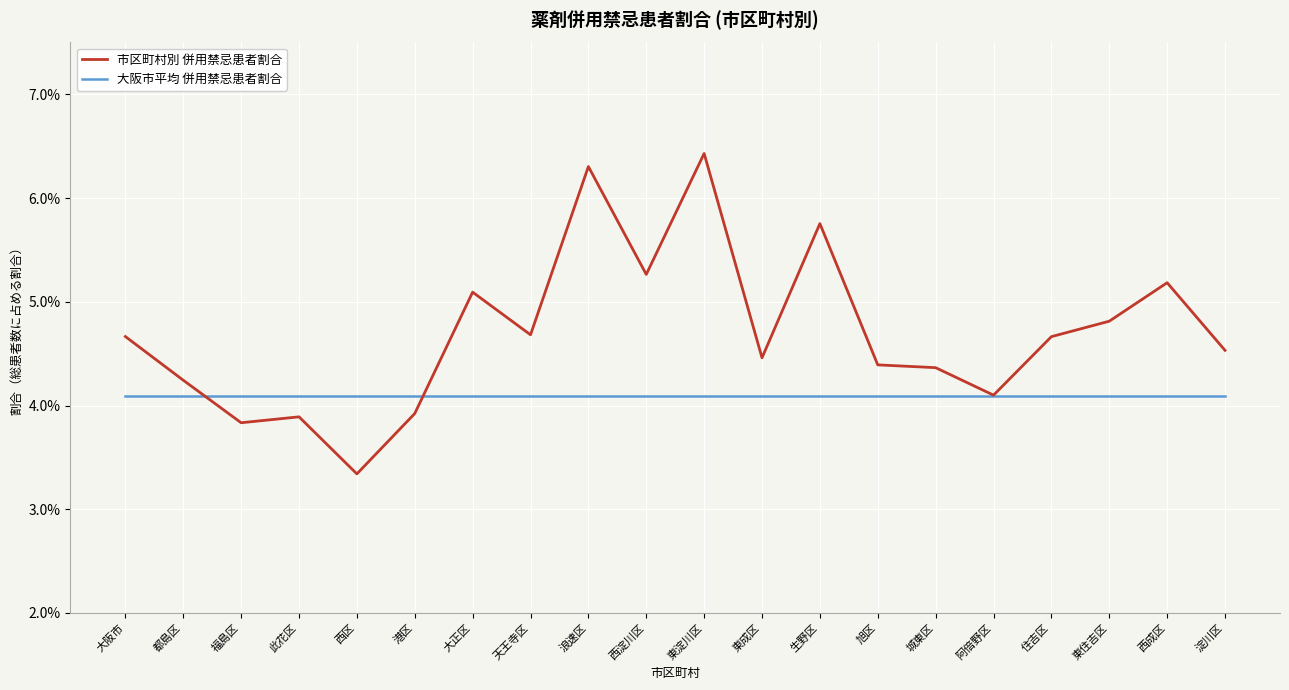

Which series ends up on top after the final intersection of 大阪市平均 併用禁忌患者割合 and 市区町村別 併用禁忌患者割合?

市区町村別 併用禁忌患者割合